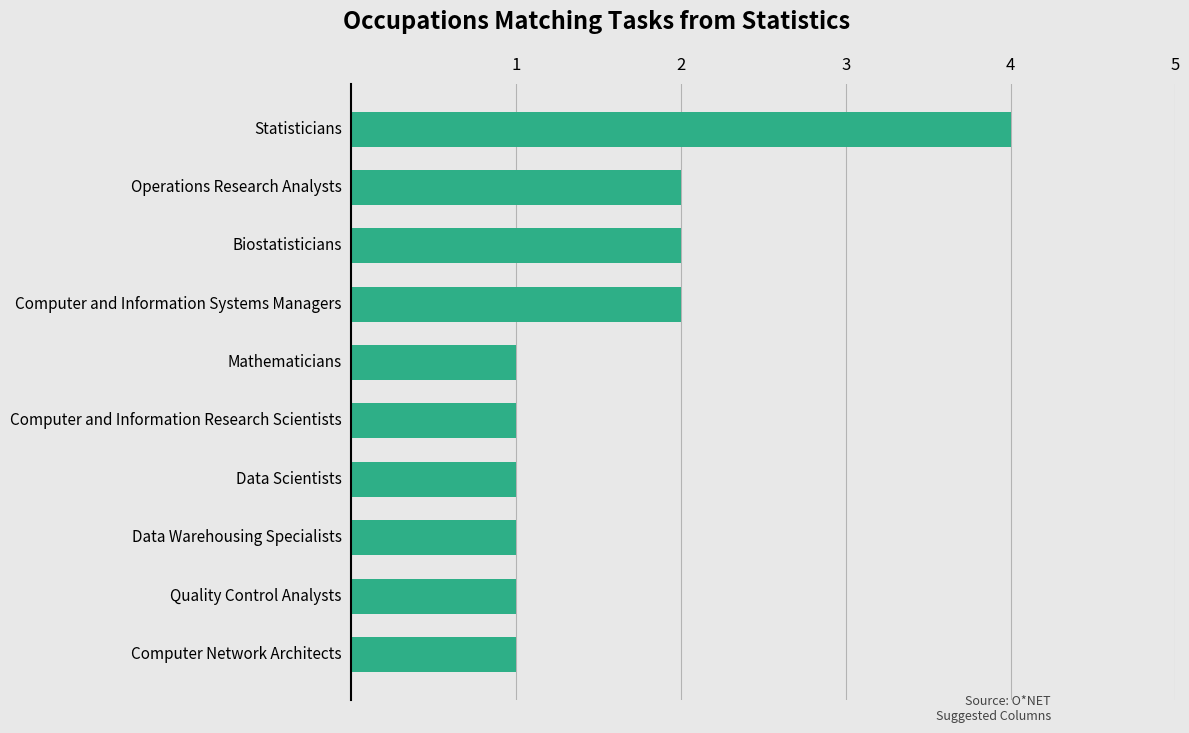

At which category does the chart reach its peak across all series?

Statisticians